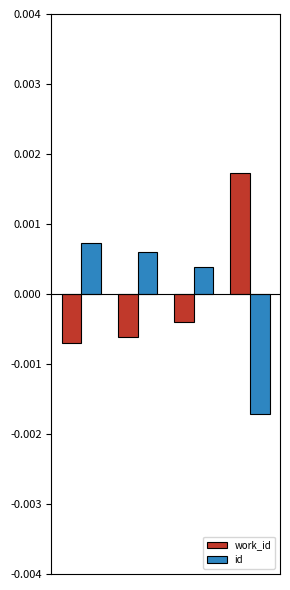

At how many categories does at least one series exceed 0?

4